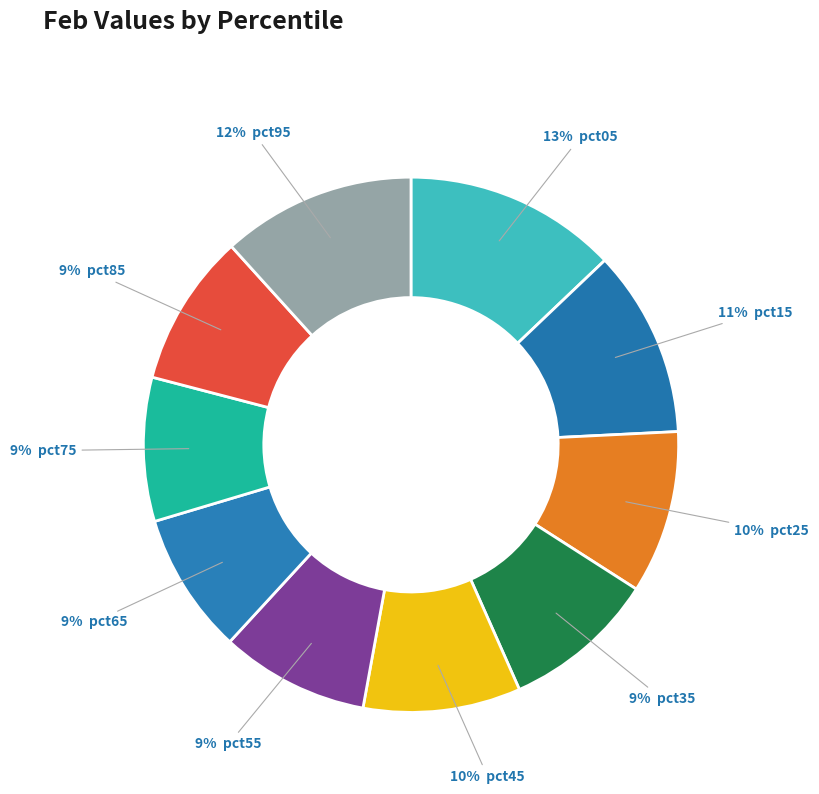

How many slices are in this pie chart?

10